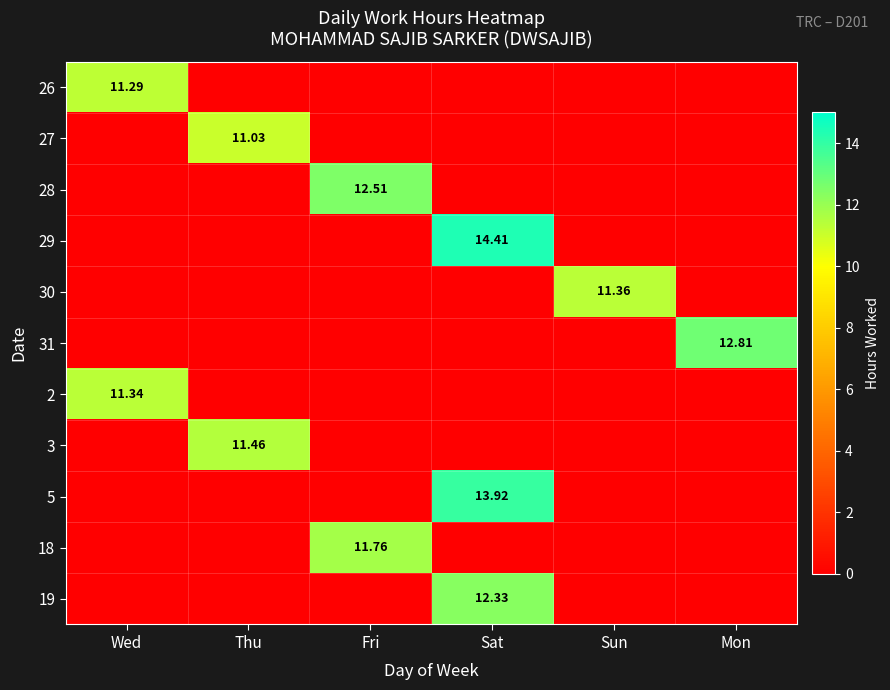

List the series in order of their peak value, highest first.

29, 5, 31, 28, 19, 18, 3, 30, 2, 26, 27